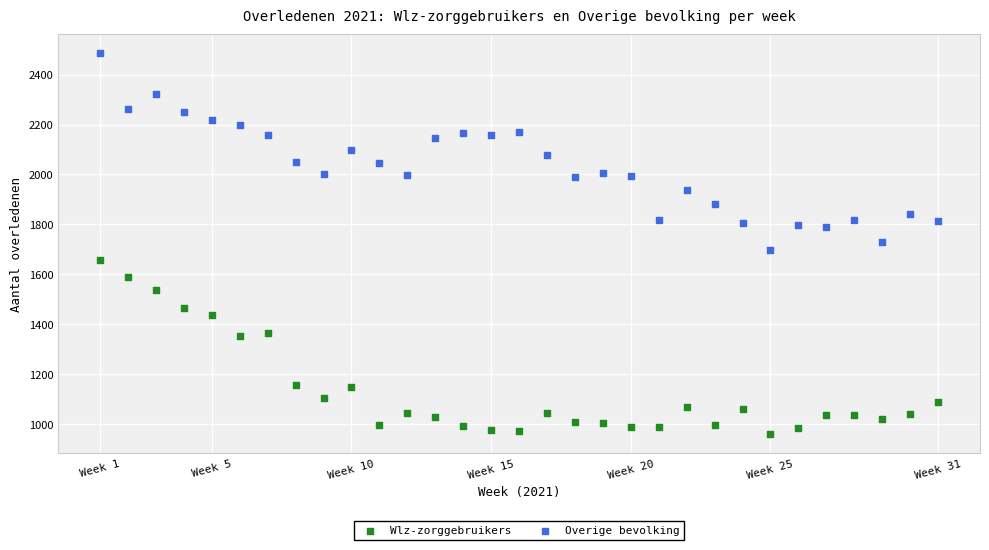

Across all data points, what is the range of X values (max minus min)?

30